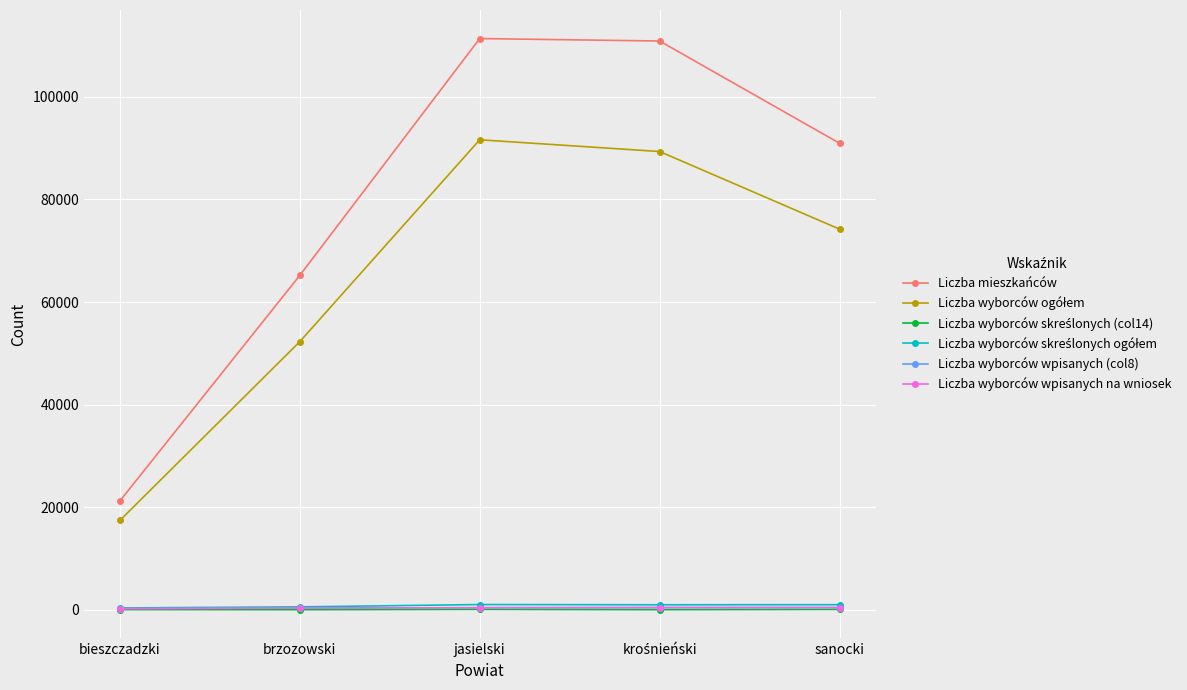

What is the difference between the maximum and minimum values in the Liczba wyborców wpisanych na wniosek series?

197